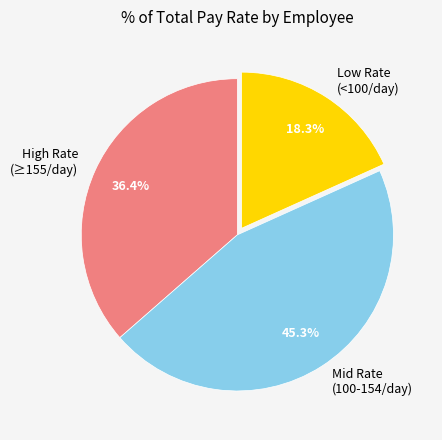

Is there a majority slice in this chart?

No